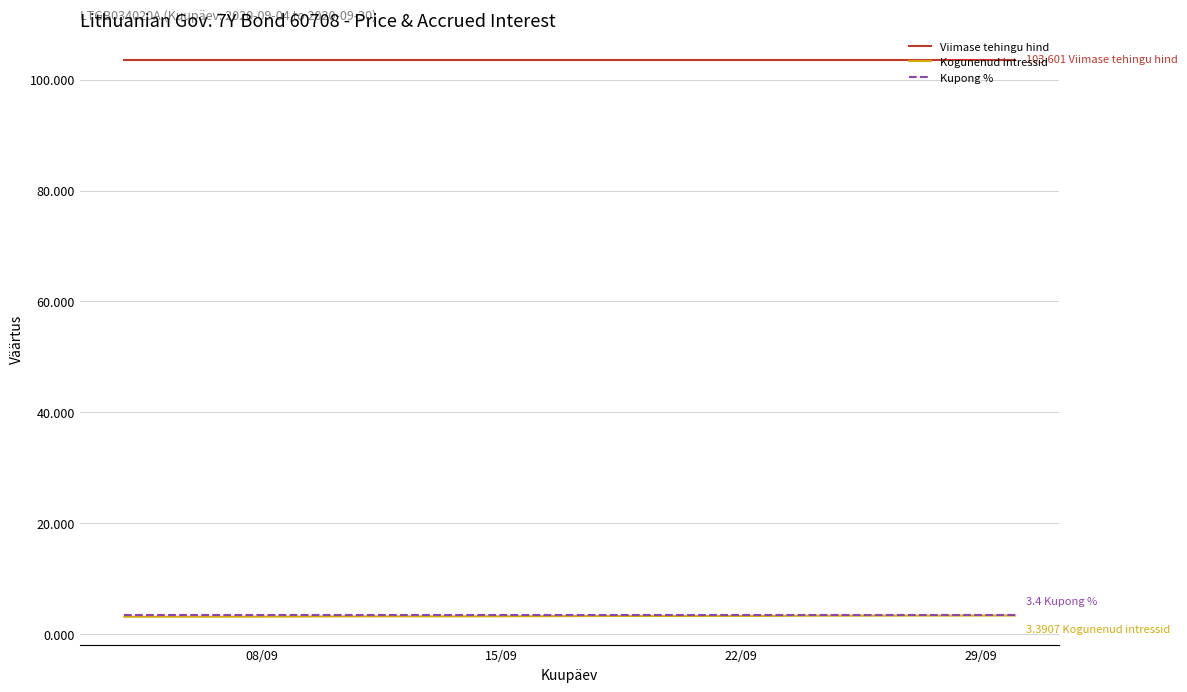

What is the sum of all Kupong % values?

64.6